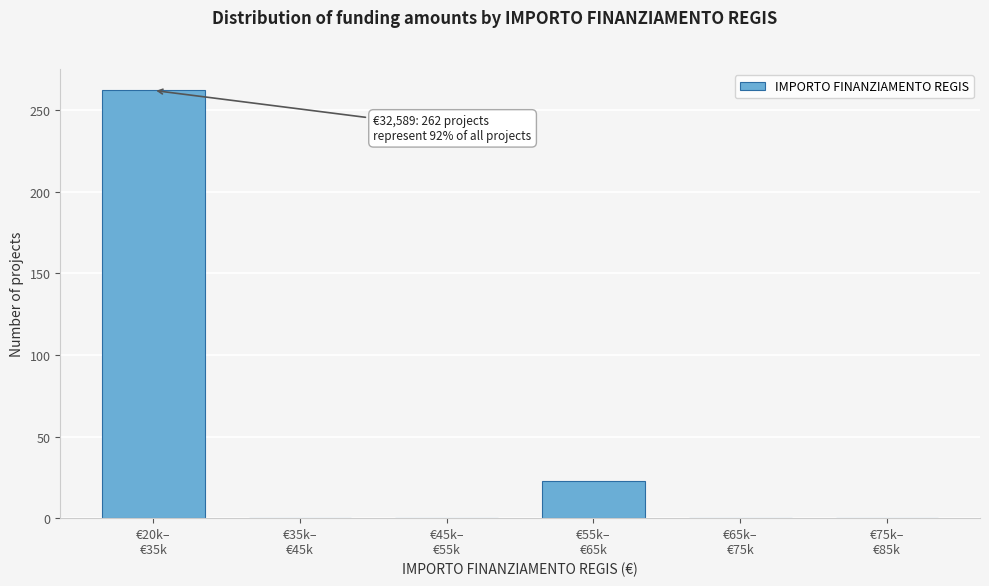

What is the greatest value displayed?

262